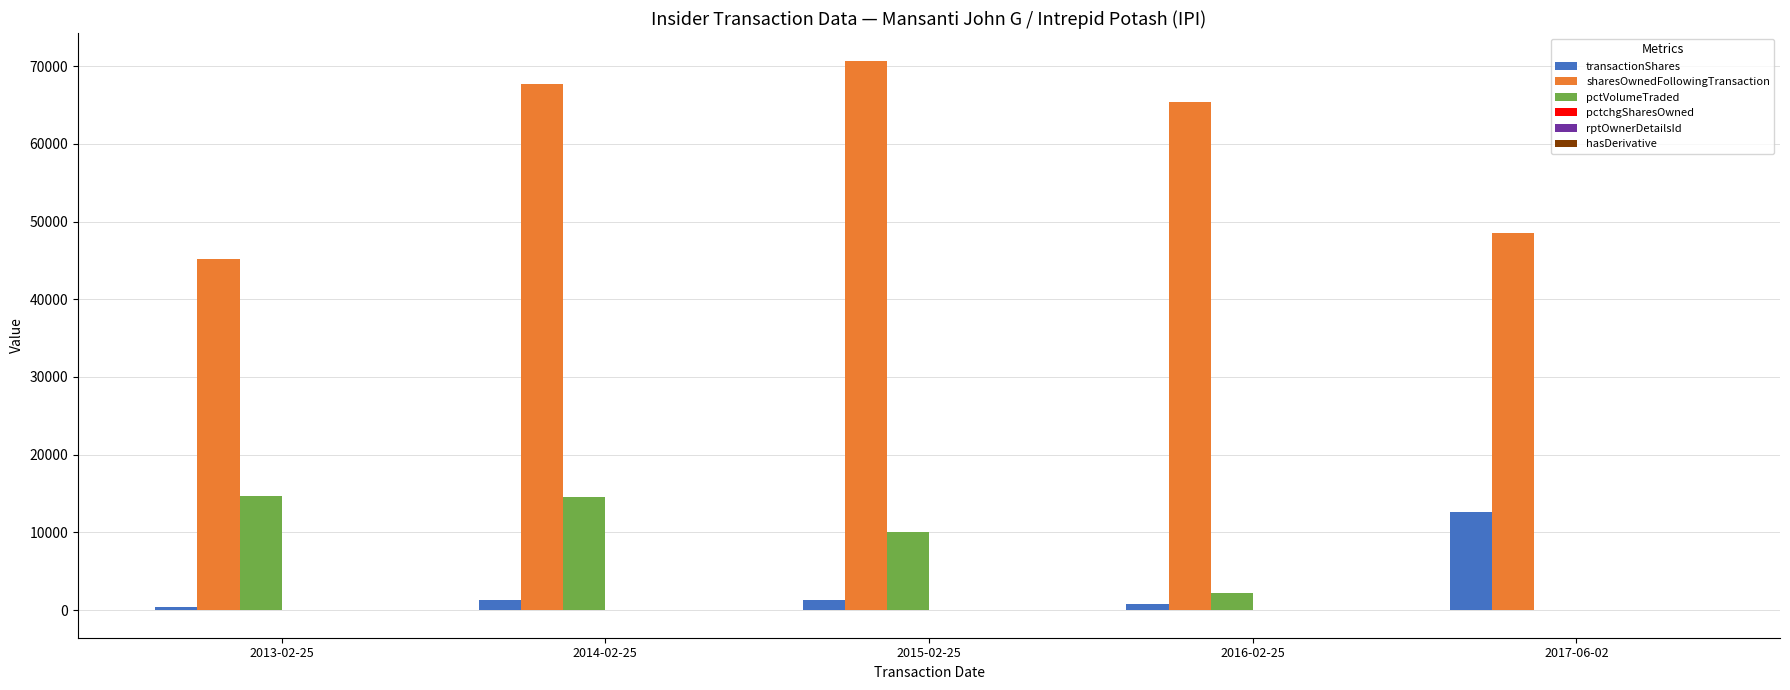

What is the maximum value for sharesOwnedFollowingTransaction?

70719